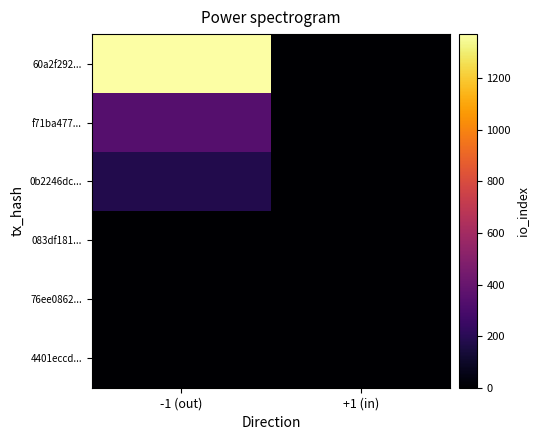

Between +1 (in) and -1 (out), which is larger?

-1 (out)